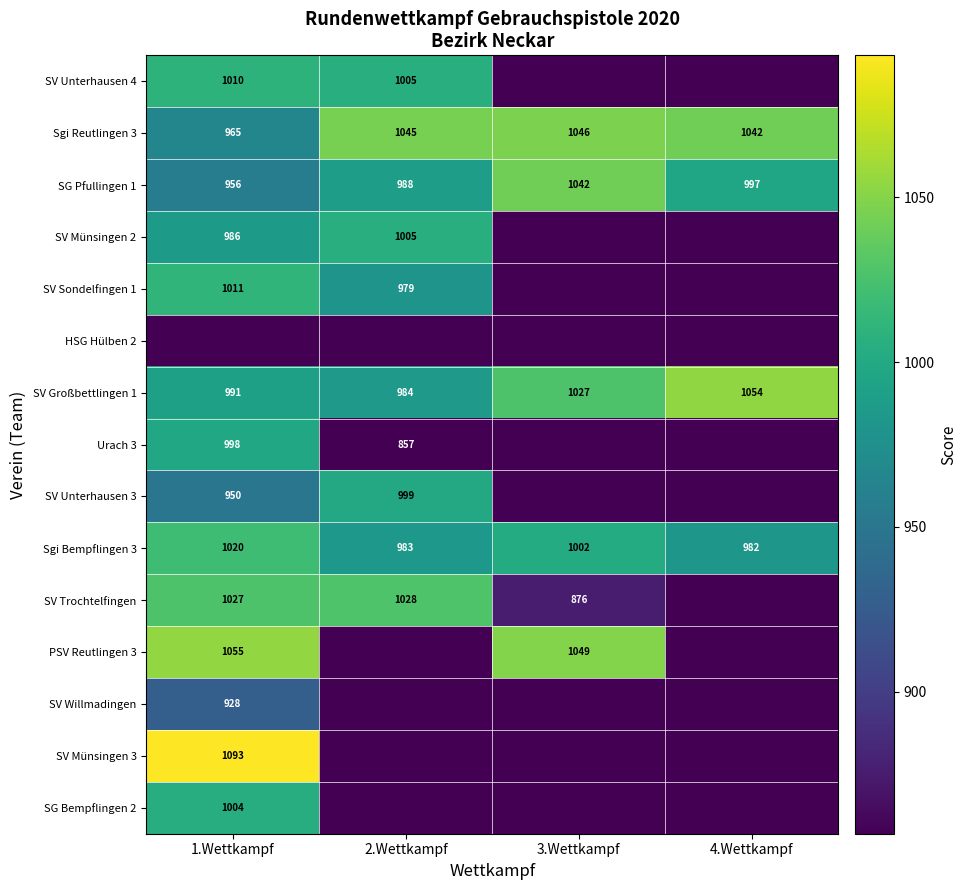

The SG Pfullingen 1 series shows 1042 at 3.Wettkampf. True or false?

True